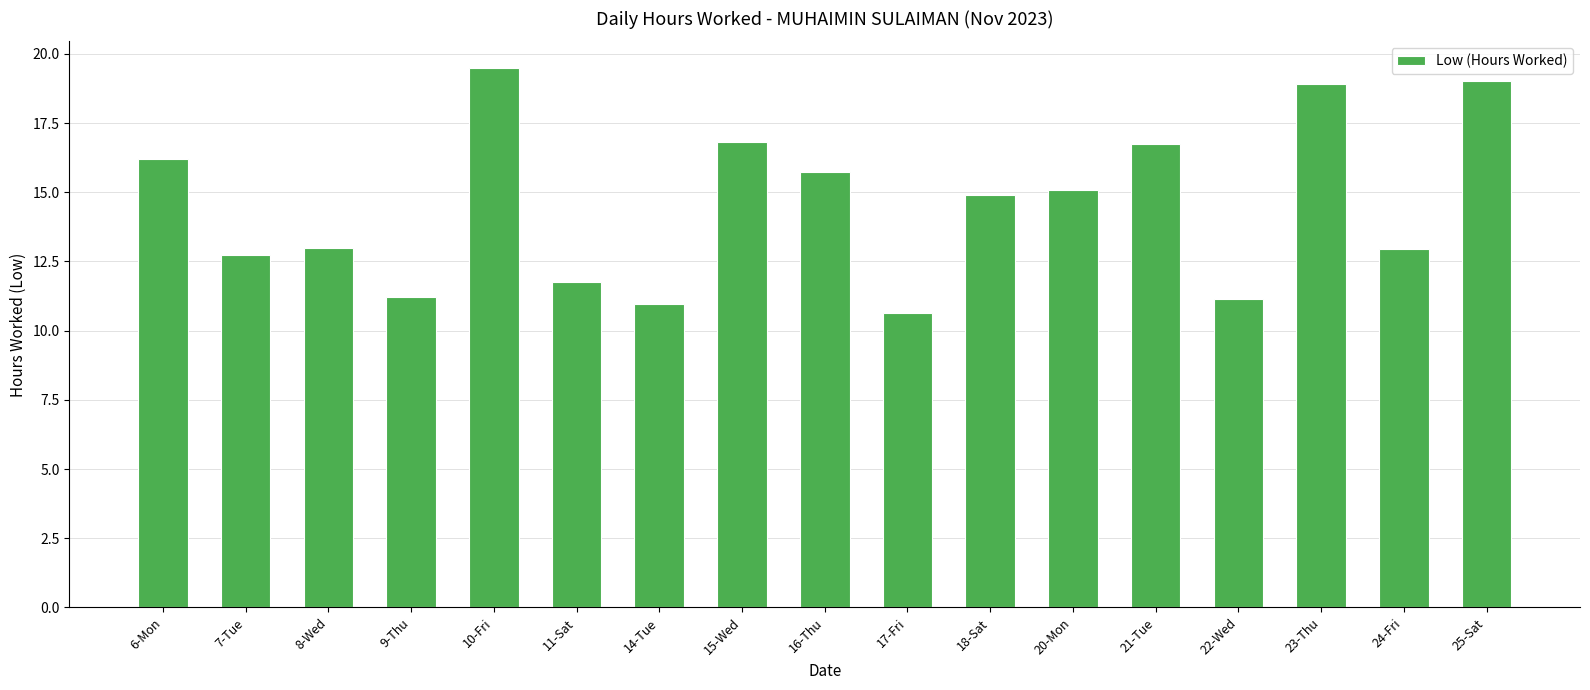

What is the difference between the second highest and minimum values?

8.4